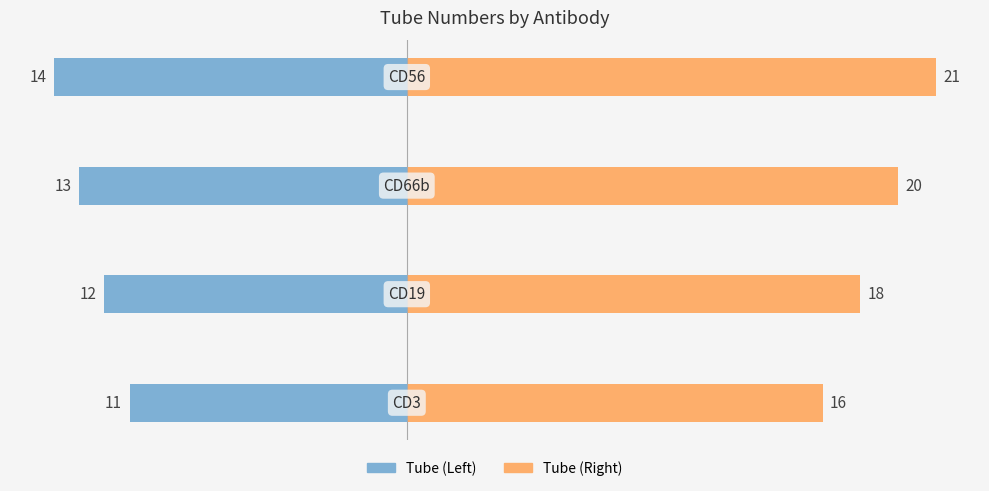

True or false: Tube (Right) has a value of 5.0 at 1.

False